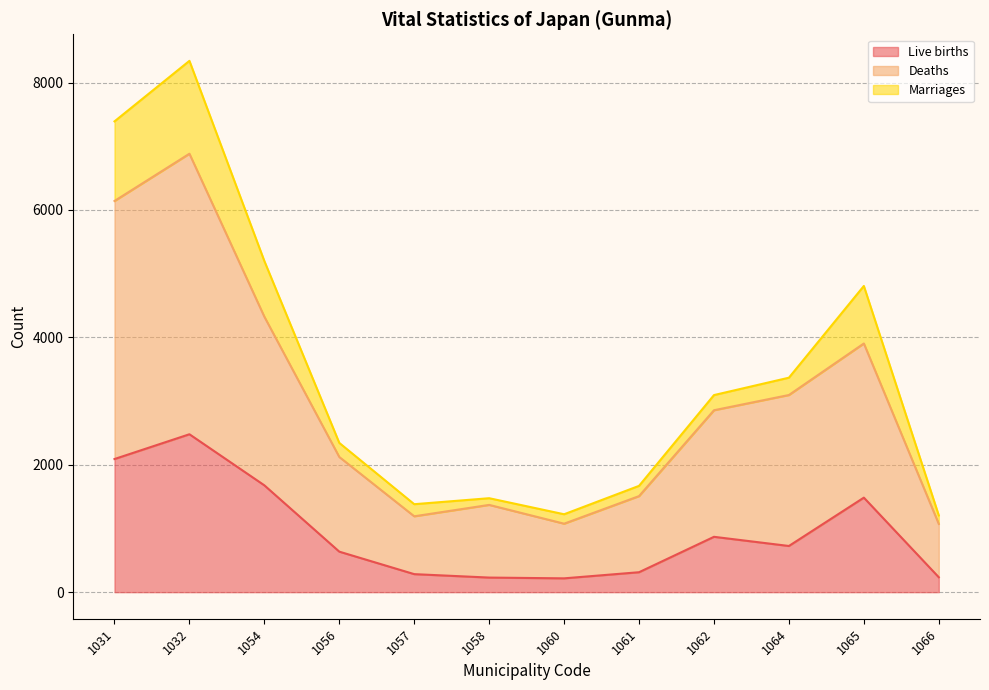

Which category has the lowest value in the Live births series?

1060